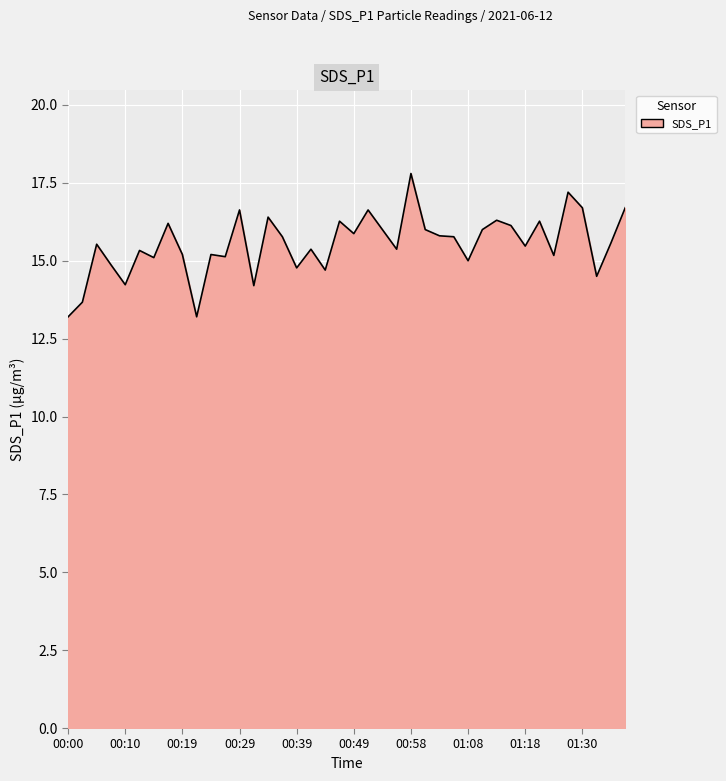

What is the greatest value displayed?

17.8